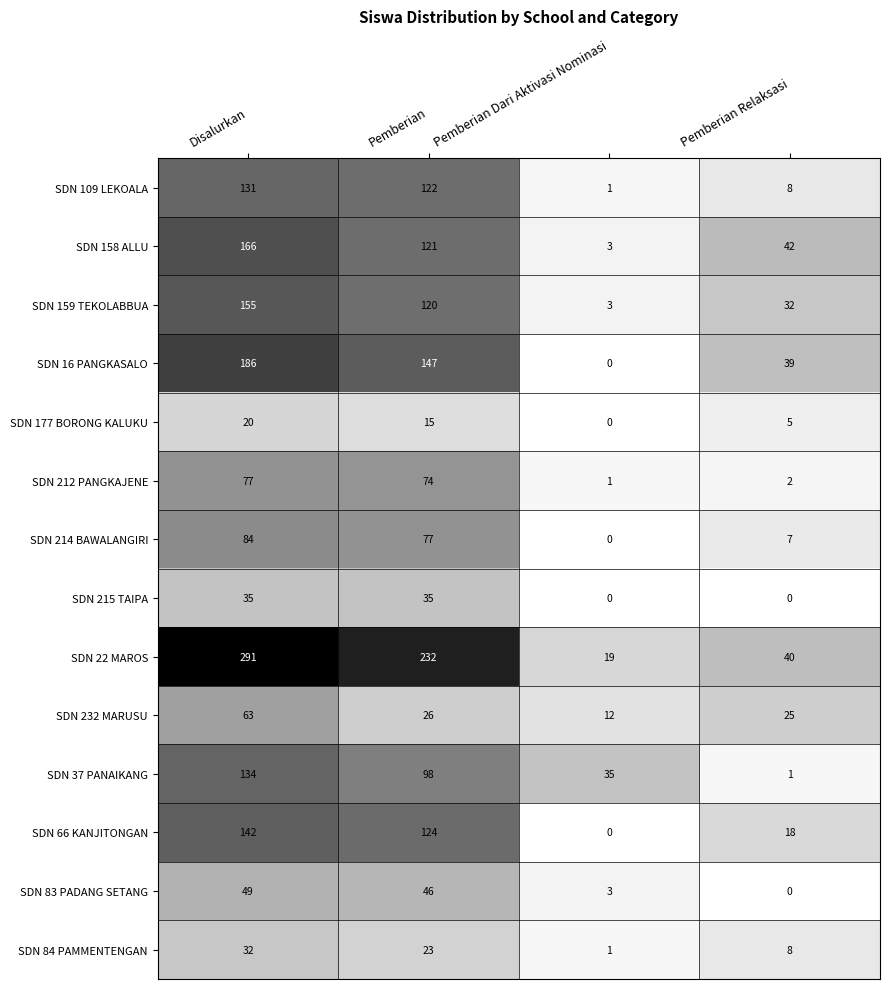

How many data points does each series have?

4